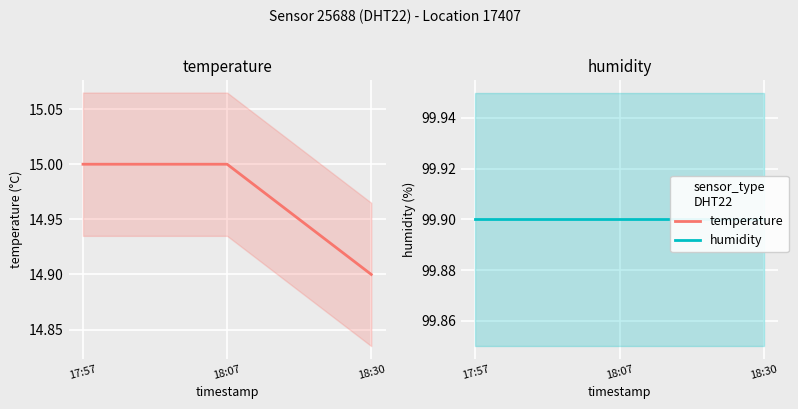

Reading left to right, transcribe all the data shown in this chart.

temperature: 15.0	15.0	14.9
humidity: 99.9	99.9	99.9